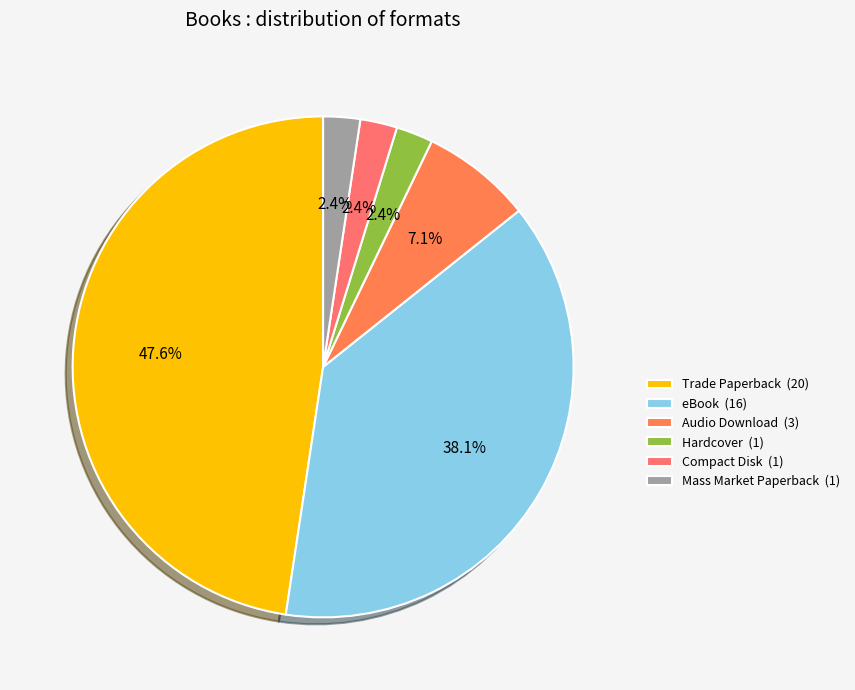

Count the number of slices in the pie.

6